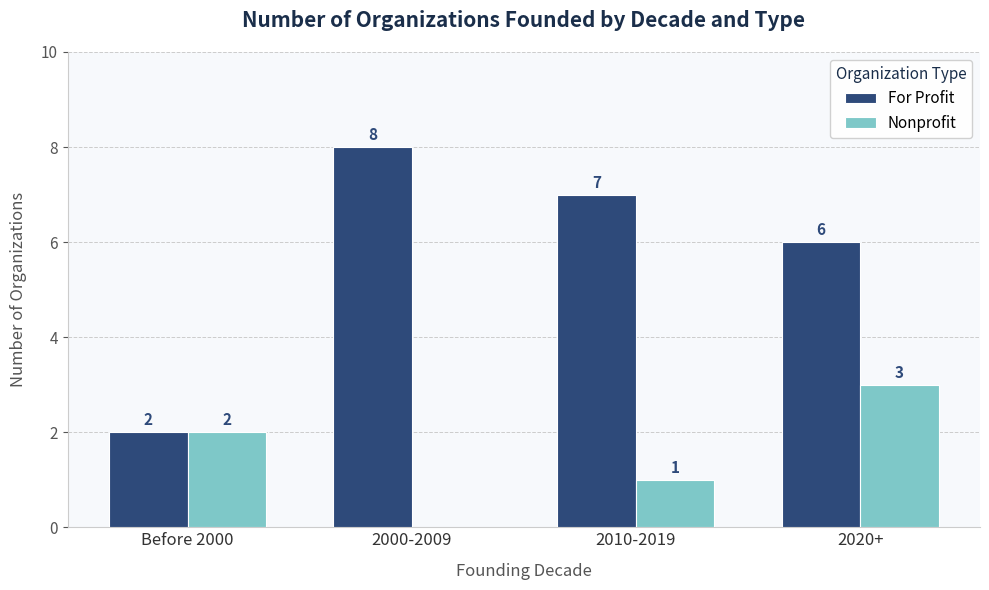

Are the bars grouped side by side (vs. stacked)?

Yes